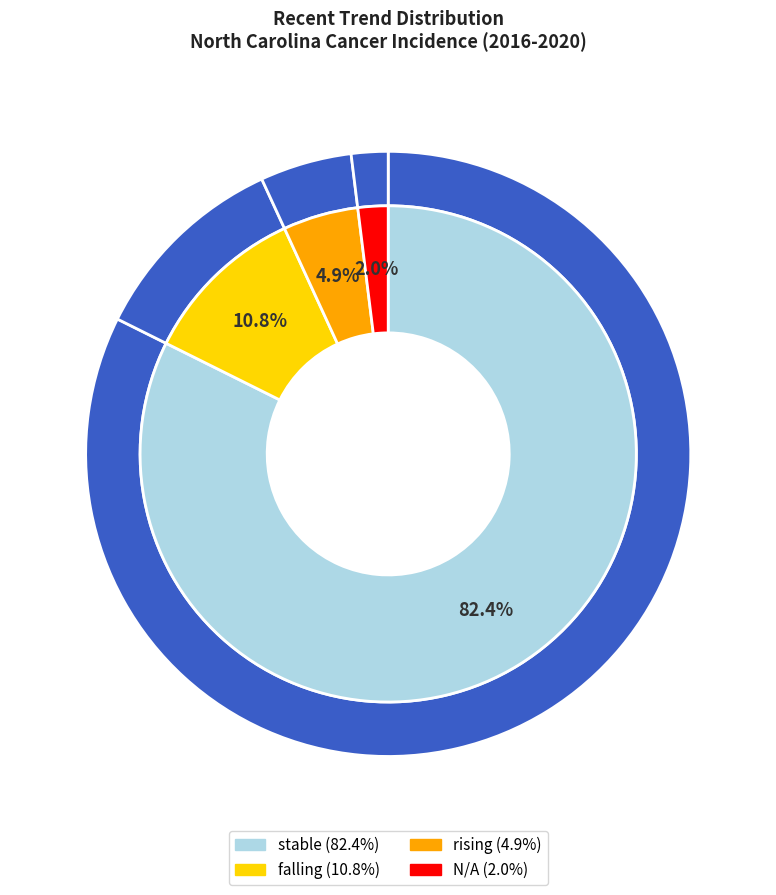

Is it true that stable is 93% of the pie?

False